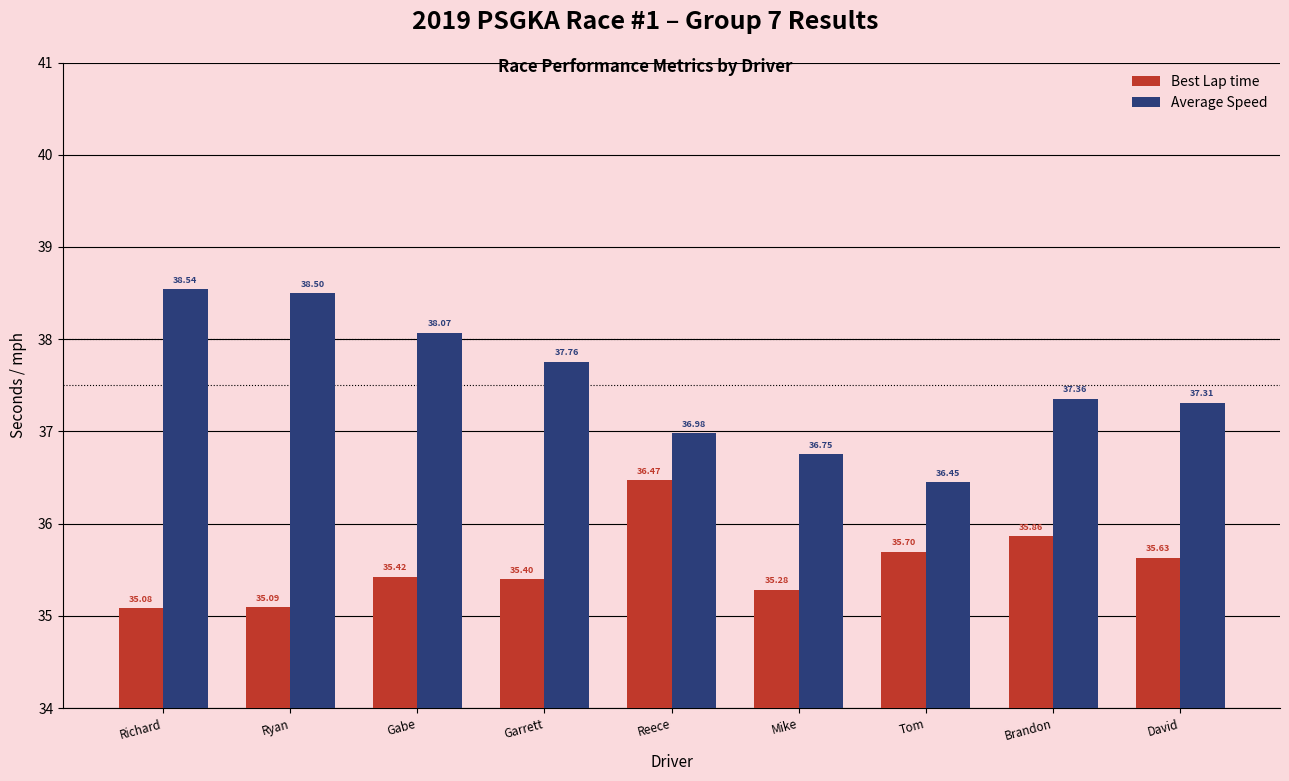

At which category does the chart reach its peak across all series?

Richard